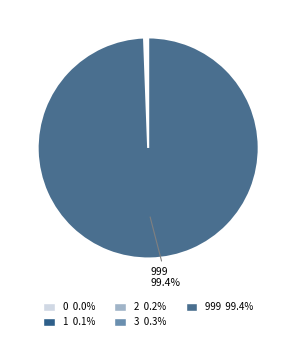

How many slices are in this pie chart?

5